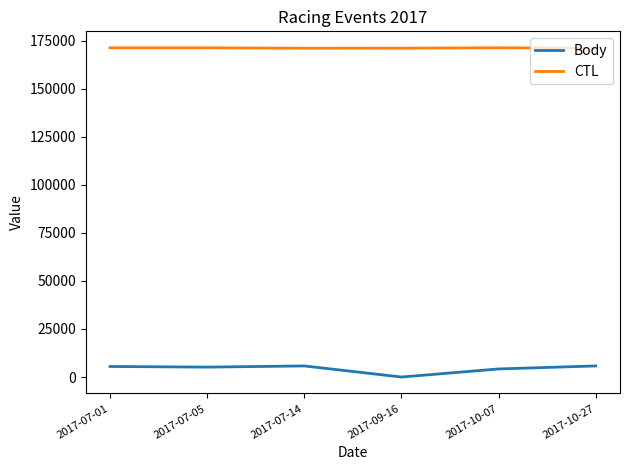

True or false: CTL has more than 0 points higher than both neighbors.

True